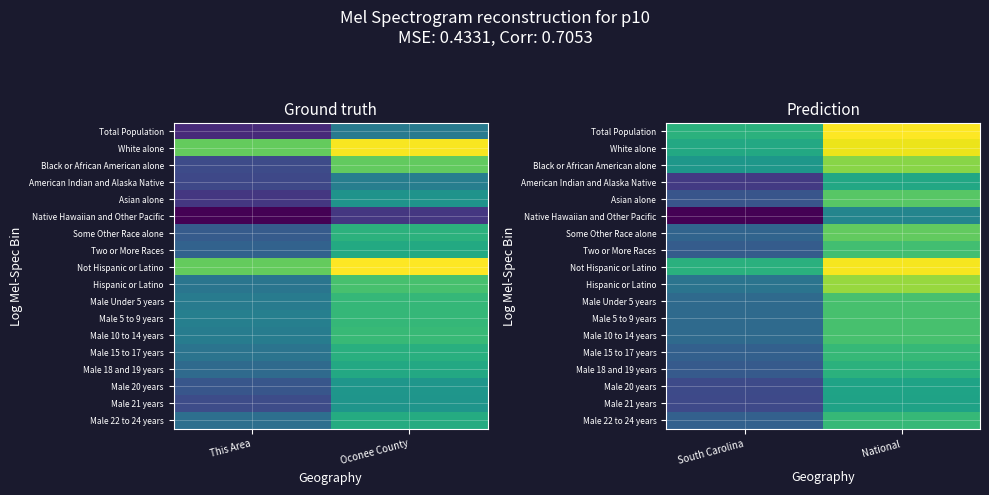

What is the difference between the Asian alone values at South Carolina and National?

5.5